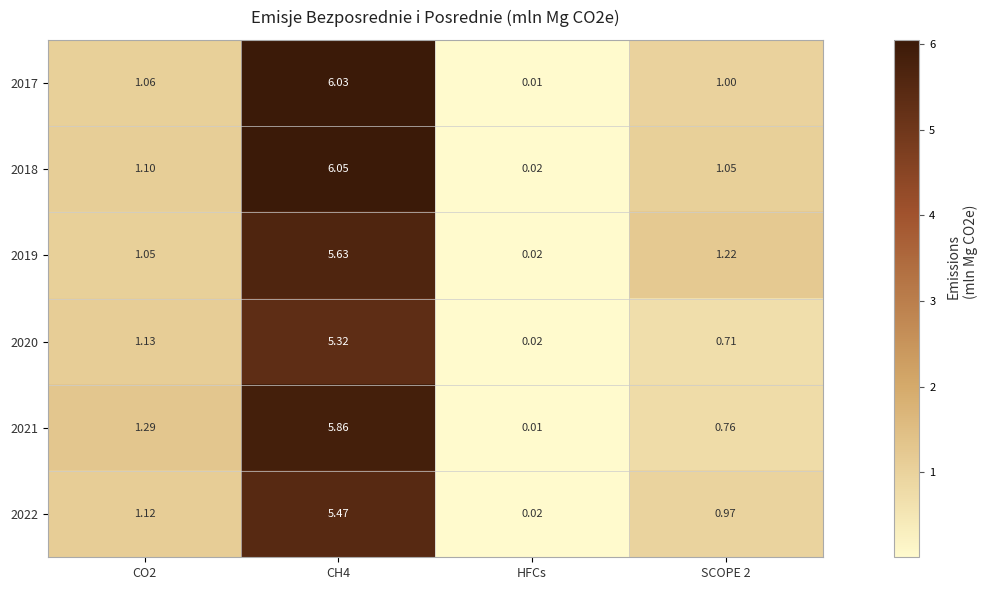

Which series has the widest spread of values?

2018